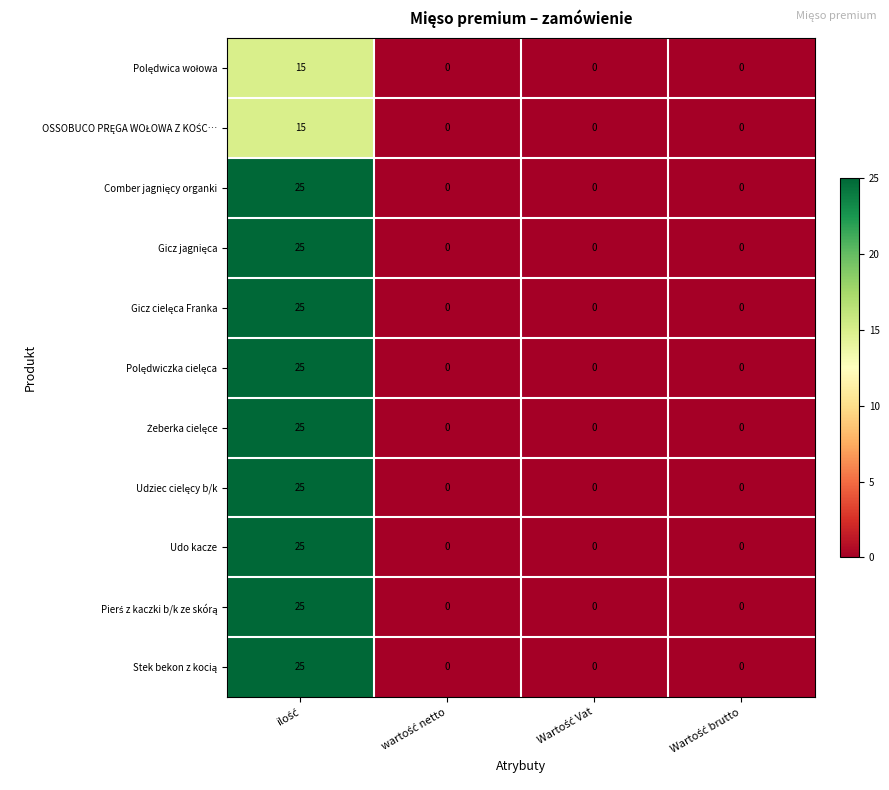

What is the greatest value displayed?

25